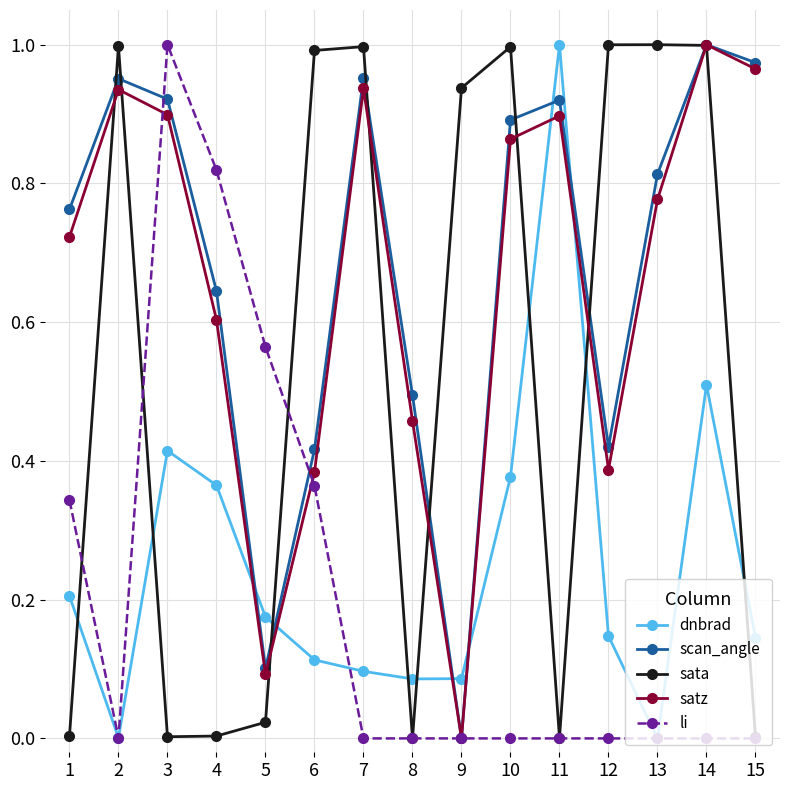

How many lines are shown in the chart?

5